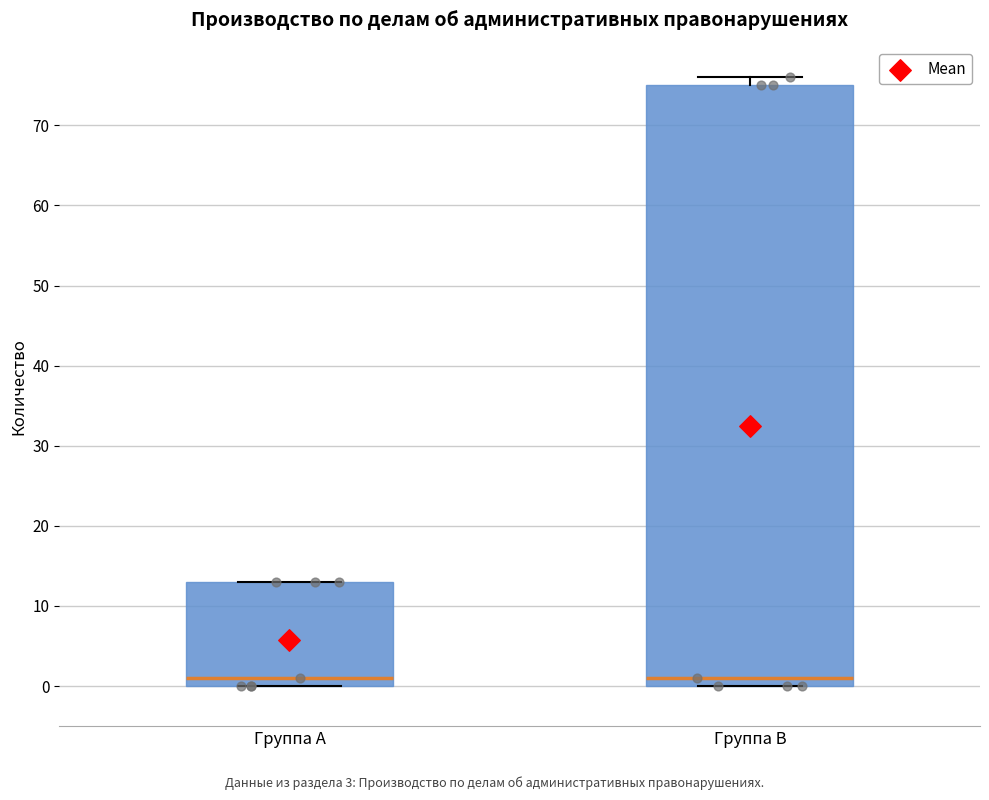

Comparing the boxes themselves (not the whiskers), which one is the tallest?

Группа B